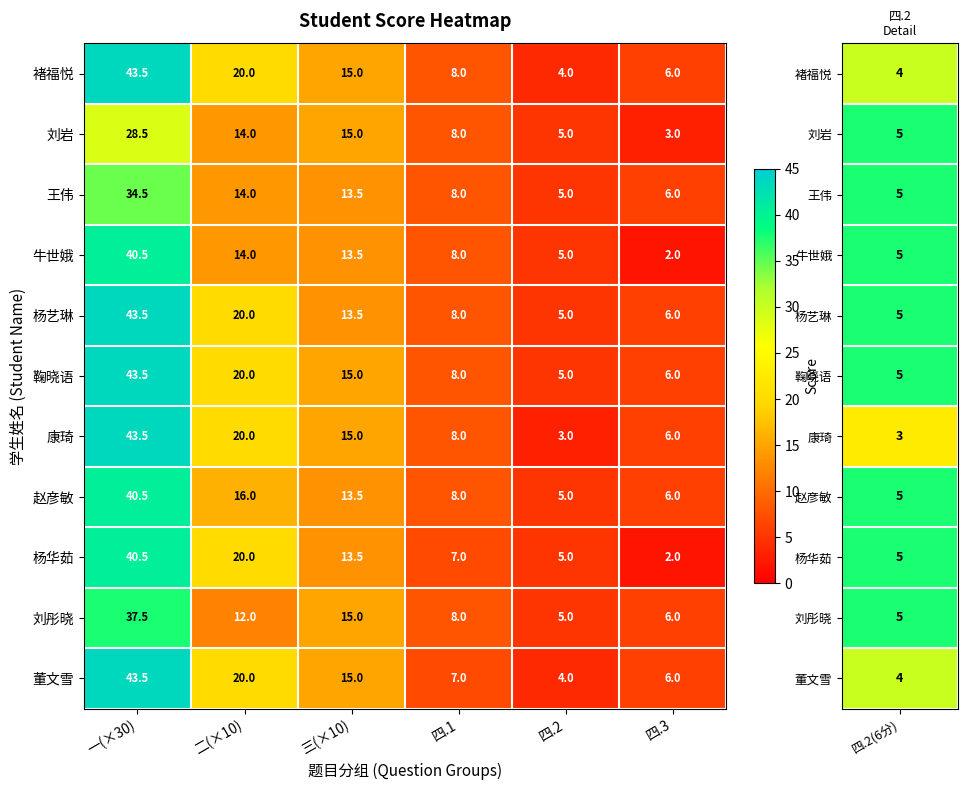

At how many categories does at least one series exceed 12?

3